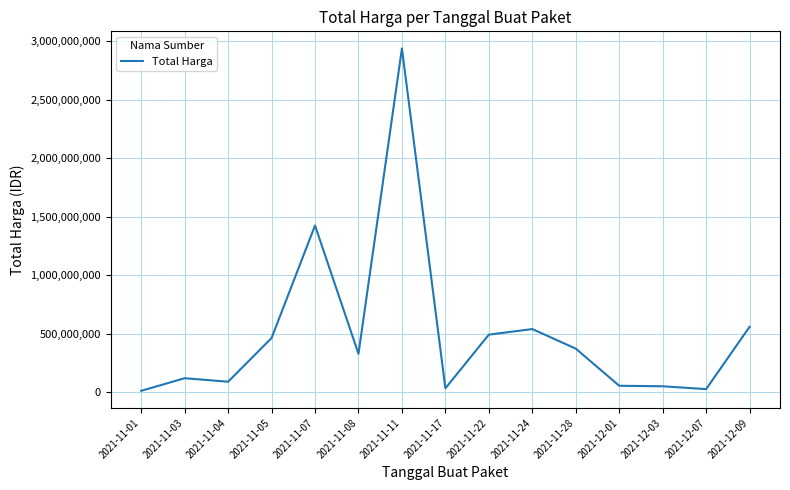

Which label corresponds to the largest value in the chart?

2021-11-11